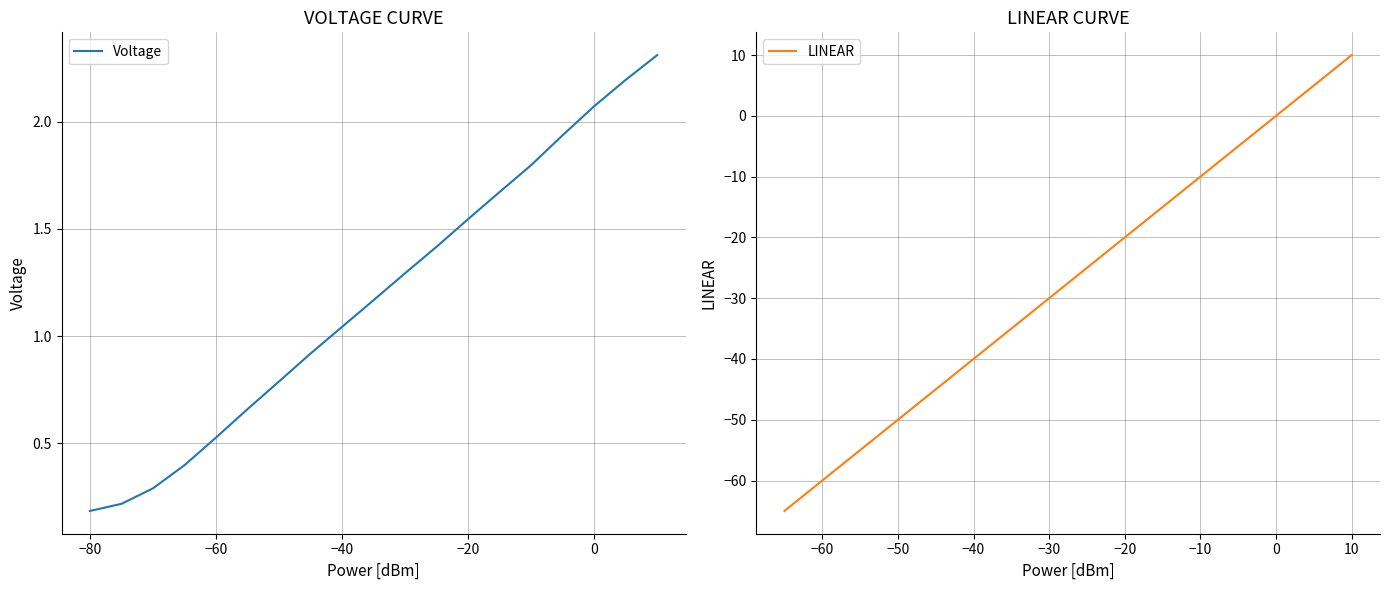

Where does the Voltage series first go above 1?

−40